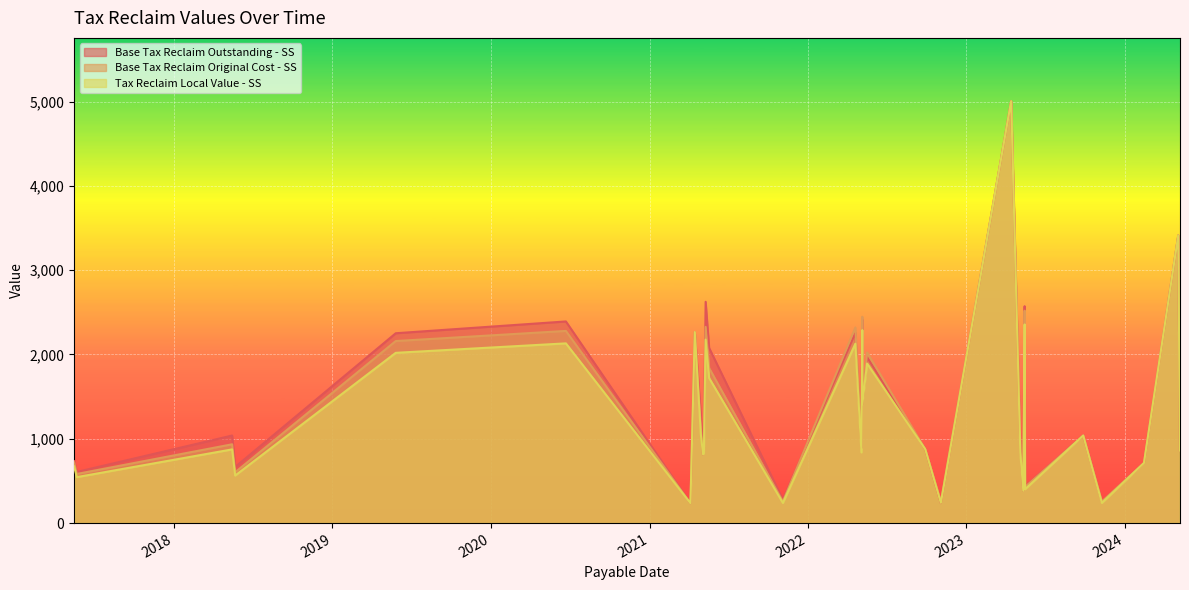

Is it true that Tax Reclaim Local Value - SS equals 874.3 at 2018-05-15?

True